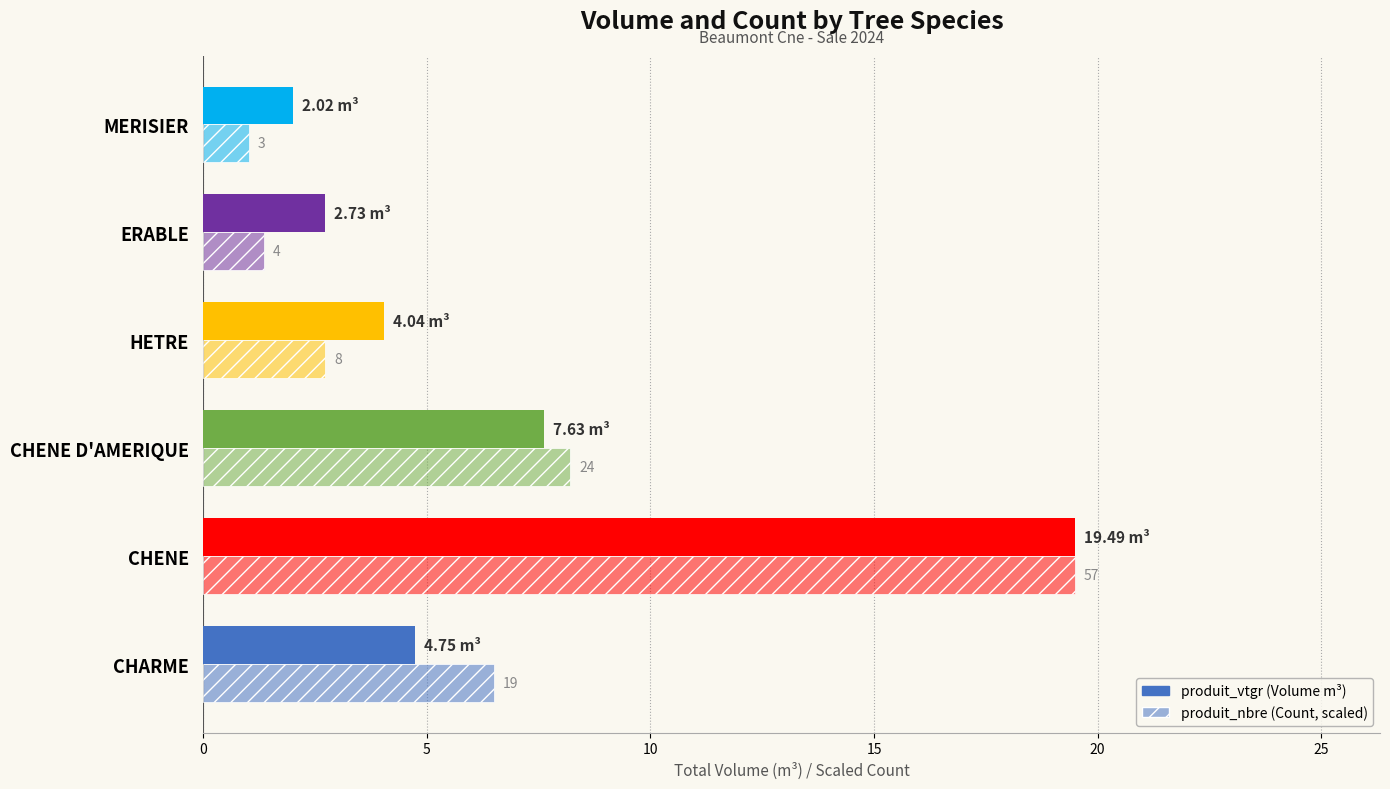

How many distinct data groups are displayed?

2